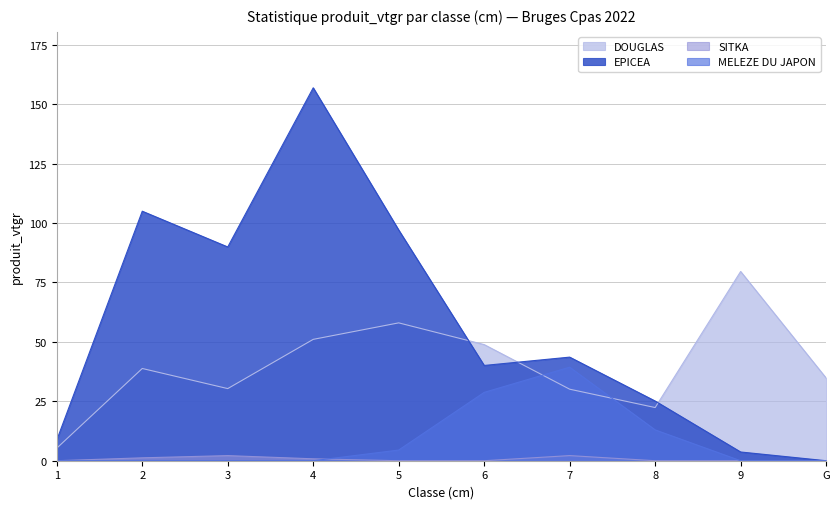

Reading left to right, what are all the values shown in this chart?

DOUGLAS: 1=5.3	2=38.8	3=30.3	4=51.0	5=58.0	6=48.8	7=30.1	8=22.4	9=79.6	G=34.8
EPICEA: 1=8.7	2=105.0	3=89.9	4=156.9	5=97.0	6=40.1	7=43.6	8=25.1	9=3.7	G=0.0
SITKA: 1=0.0	2=1.2	3=2.1	4=0.8	5=0.0	6=0.0	7=2.2	8=0.0	9=0.0	G=0.0
MELEZE DU JAPON: 1=0.0	2=0.0	3=0.0	4=0.0	5=4.5	6=28.7	7=39.3	8=13.0	9=0.0	G=0.0